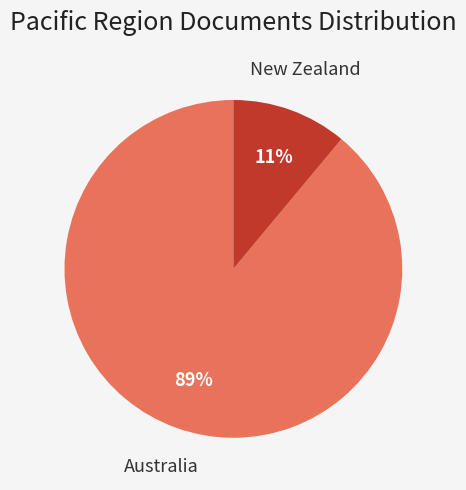

To the nearest percent, what is the average slice percentage?

50%